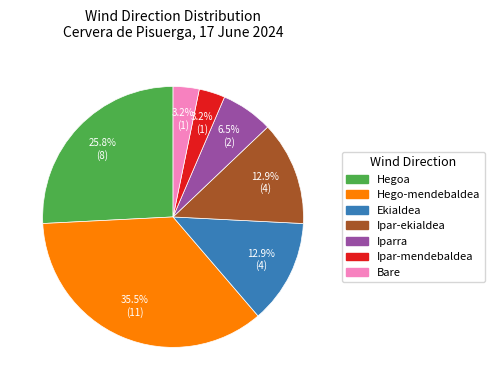

Is there any slice that represents more than half of the pie?

No